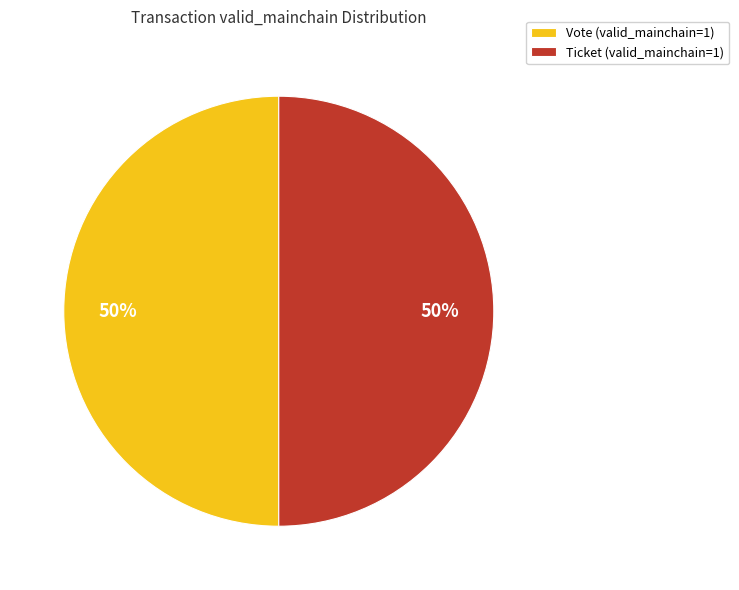

Approximately how many times larger is the value at Ticket (valid_mainchain=1) compared to Vote (valid_mainchain=1)?

1.0